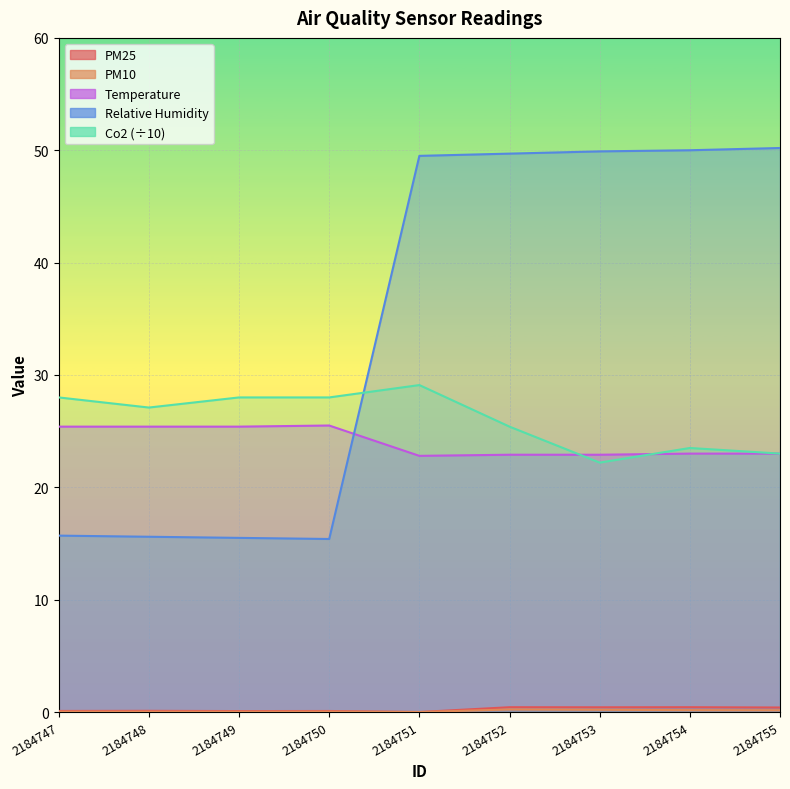

Rank the series by their maximum value, from lowest to highest.

PM10, PM25, Temperature, Co2, Relative Humidity